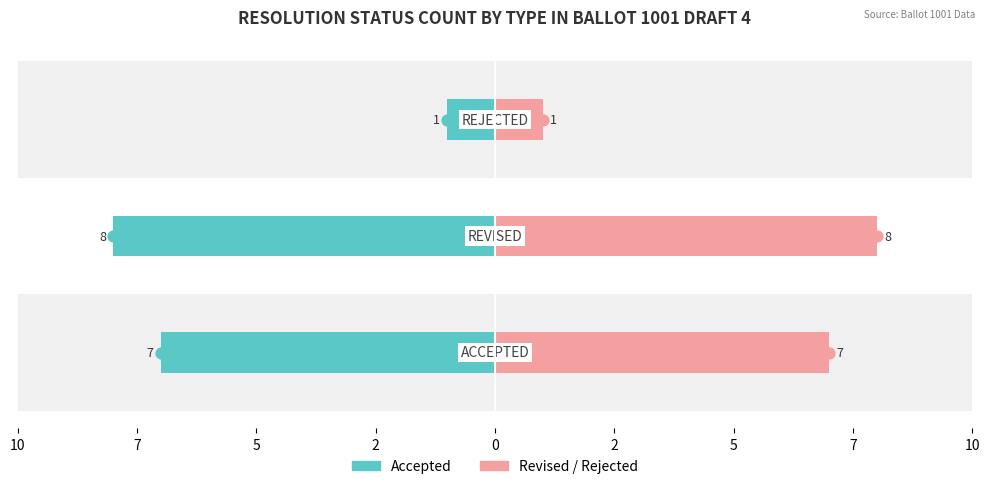

What are all the series names shown in the legend?

Accepted, Revised / Rejected